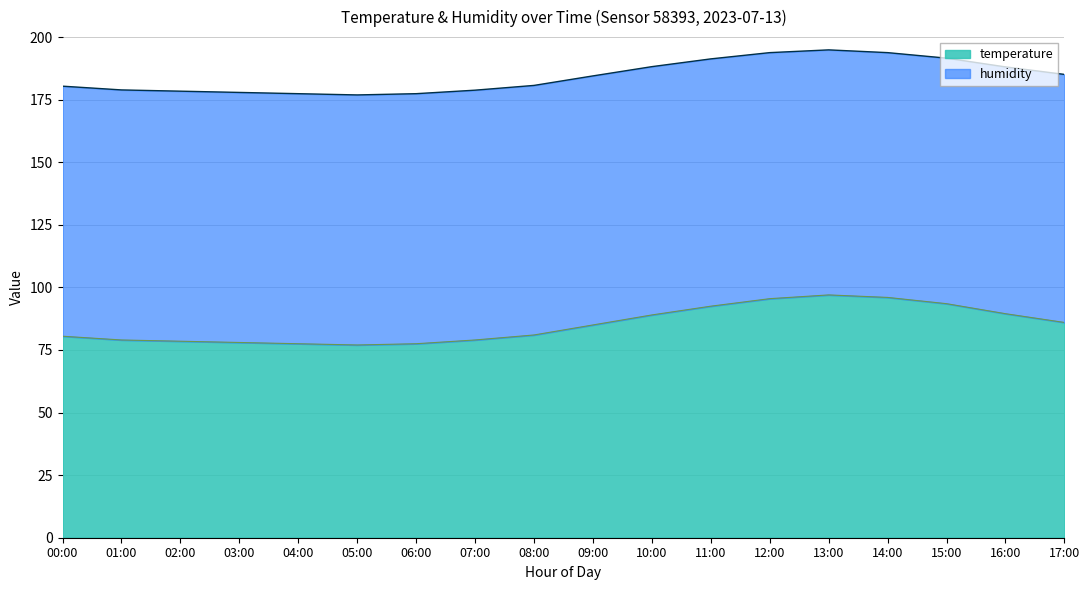

Read the value at 13:00.

97.0